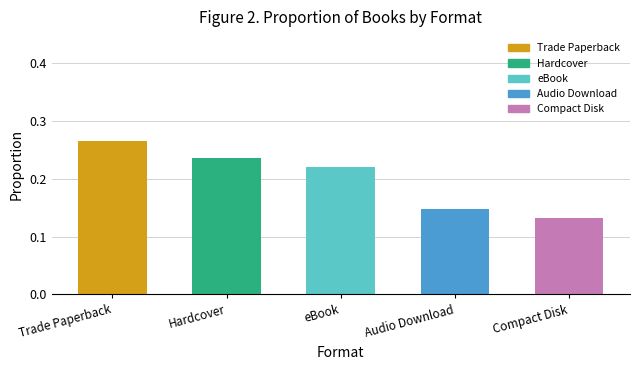

Count the number of data series in this chart.

1